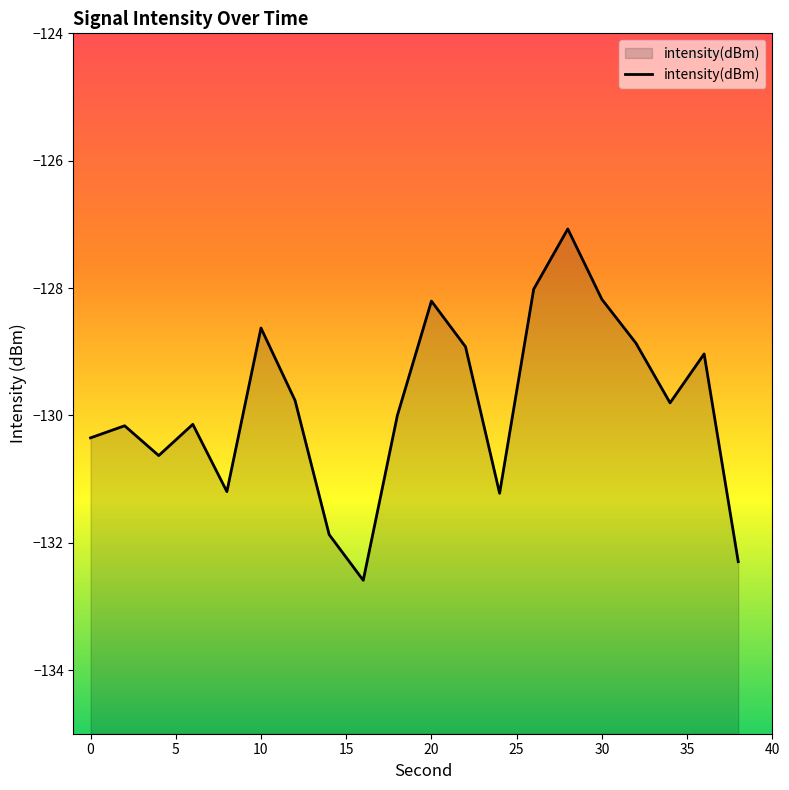

What is the difference between the second highest and second lowest values?

4.3